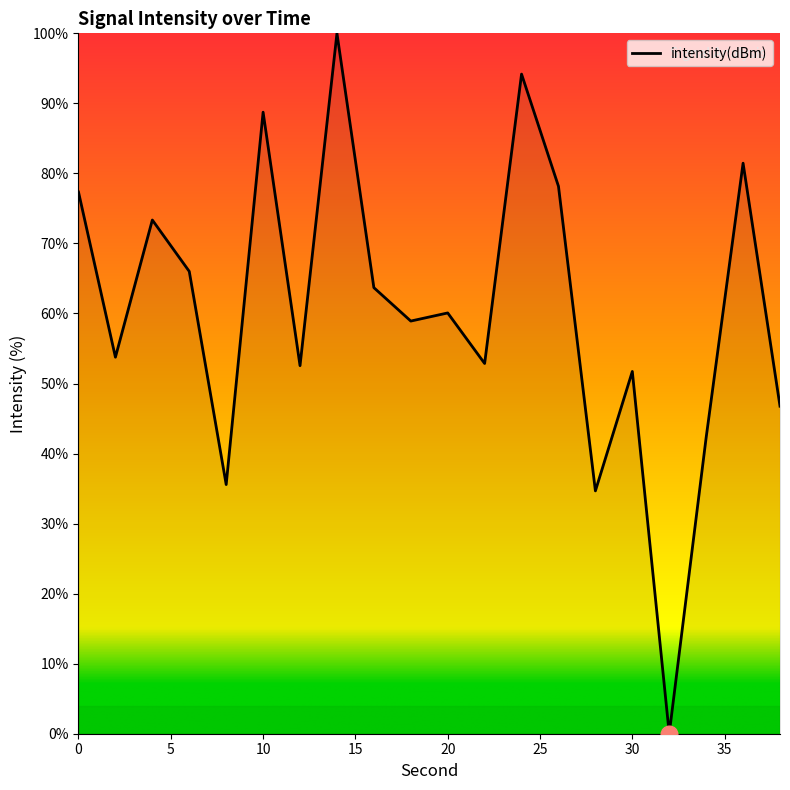

Is this an area chart (filled region under the line)?

No